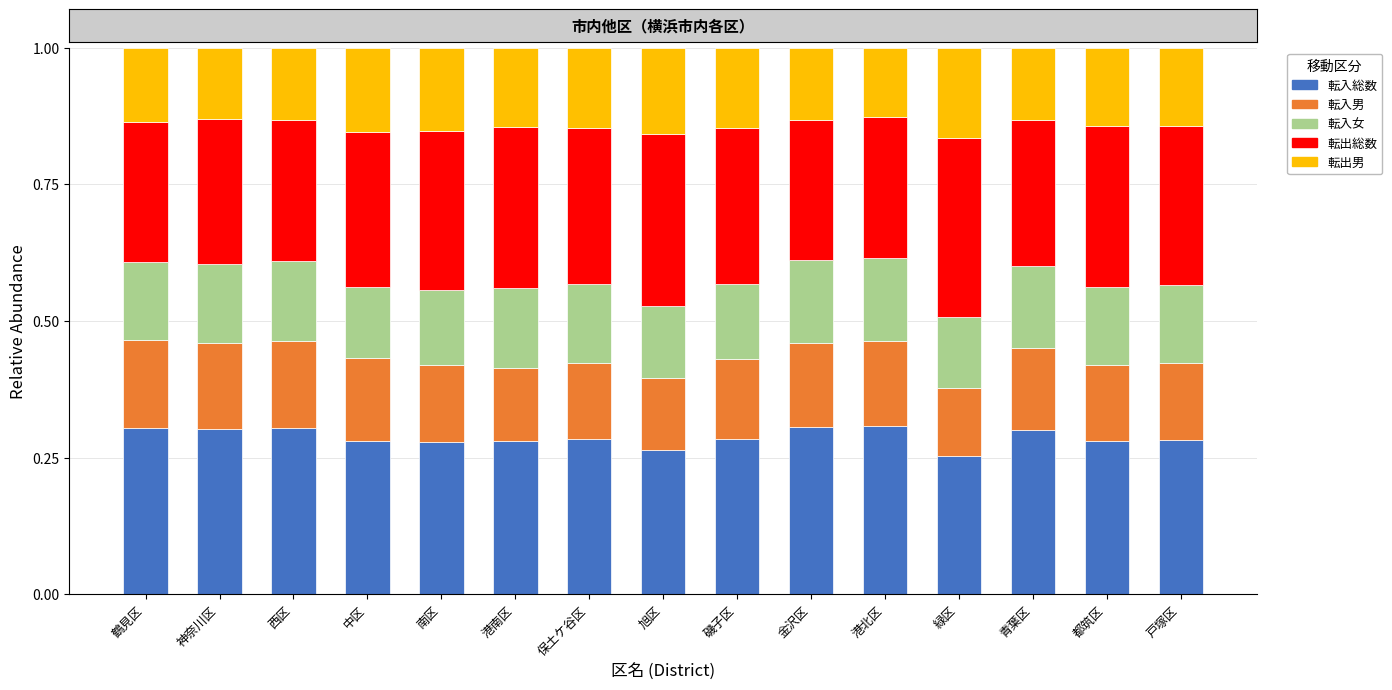

How many data points does each series have?

15